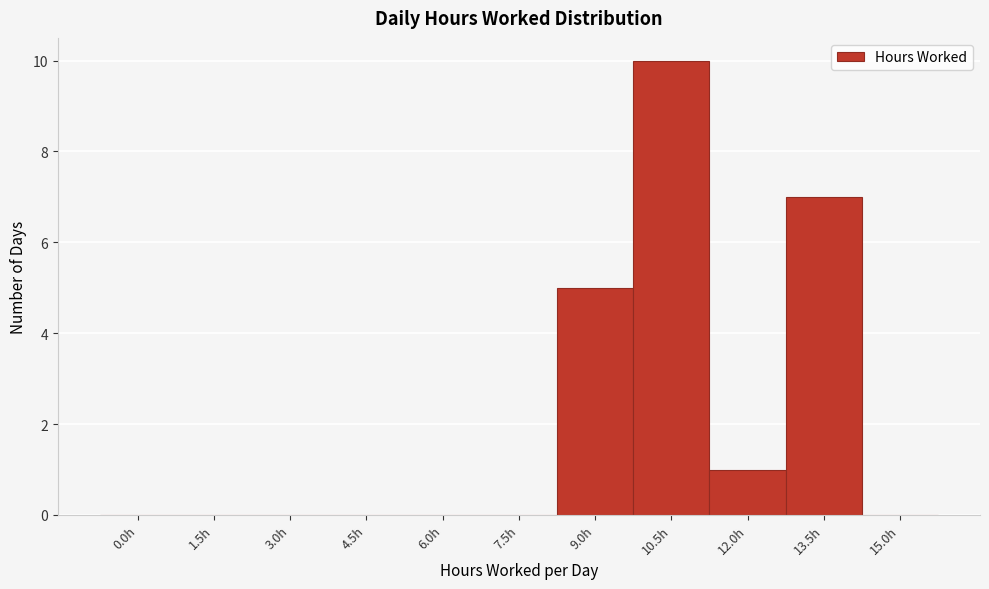

Reading left to right, extract all data points from this chart.

0.0h=0	1.5h=0	3.0h=0	4.5h=0	6.0h=0	7.5h=0	9.0h=5	10.5h=10	12.0h=1	13.5h=7	15.0h=0